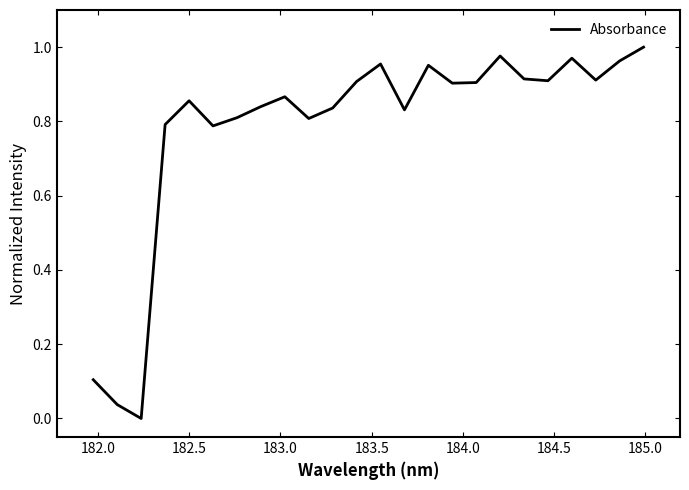

What is the greatest value displayed?

1.0